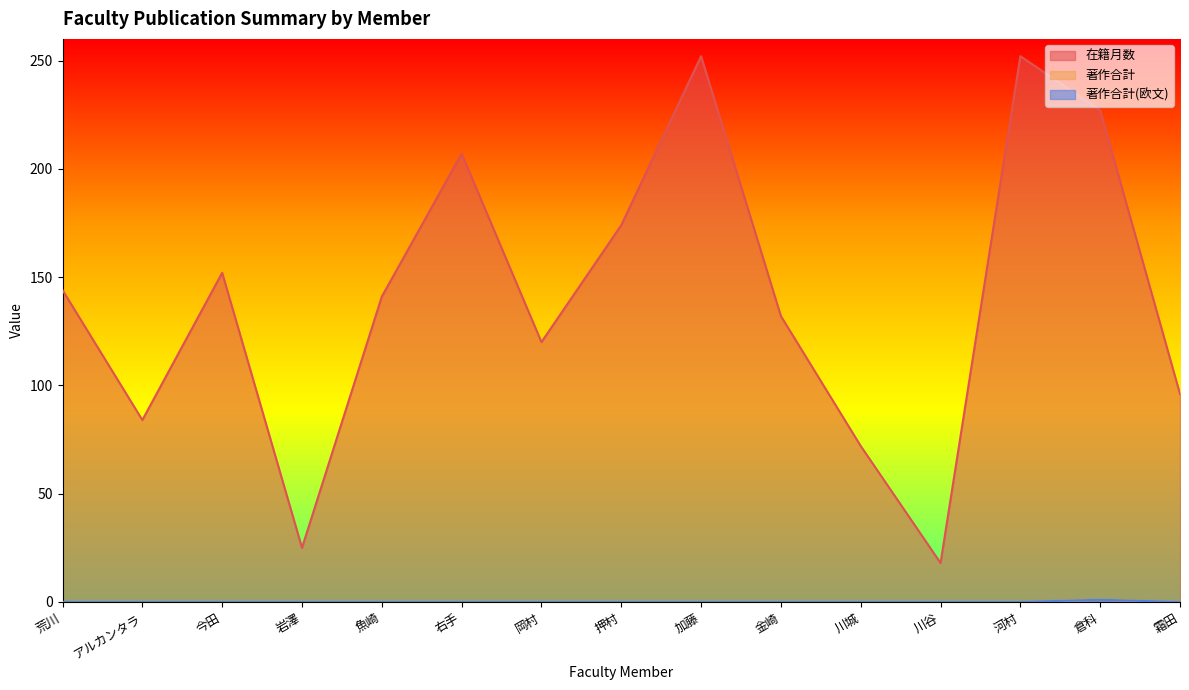

True or false: 著作合計 and 著作合計(欧文) cross at least once.

False